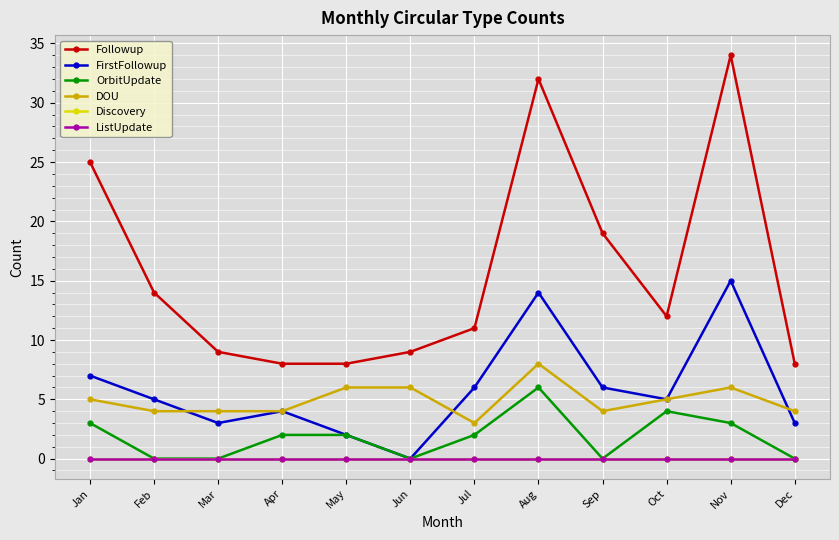

Is this an area chart (filled region under the line)?

No